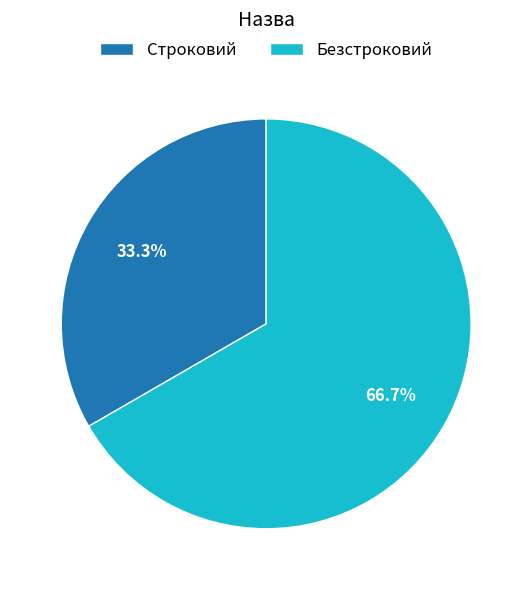

Which has a higher value, Безстроковий or Строковий?

Безстроковий